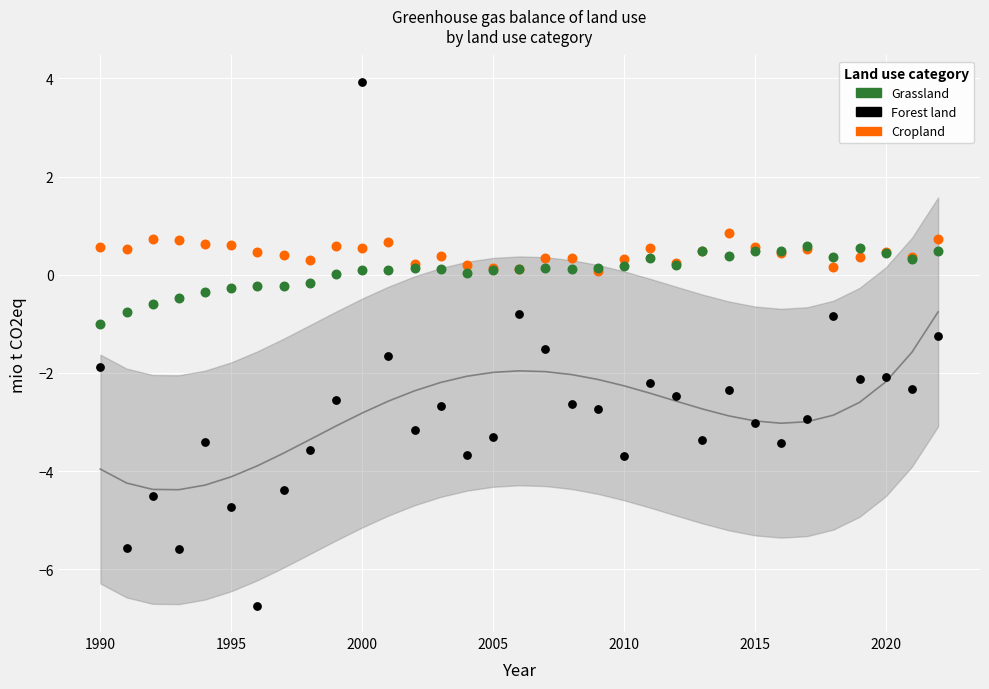

Which series contains the highest Y value?

Forest land